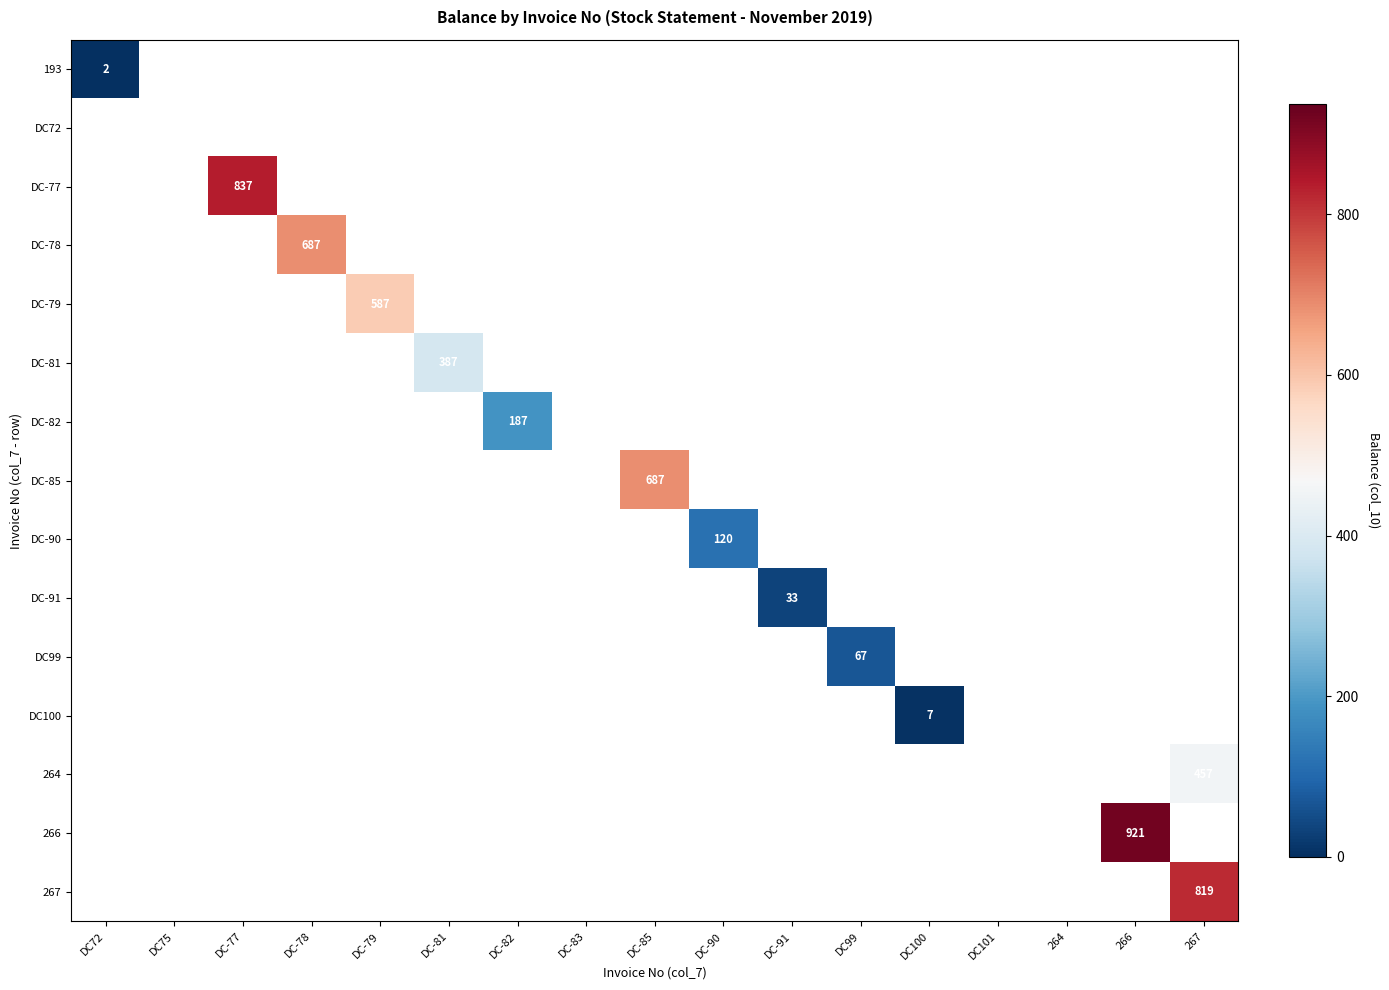

At DC-83, list the series in order from smallest to largest.

193, DC72, DC-77, DC-78, DC-79, DC-81, DC-82, DC-85, DC-90, DC-91, DC99, DC100, 264, 266, 267